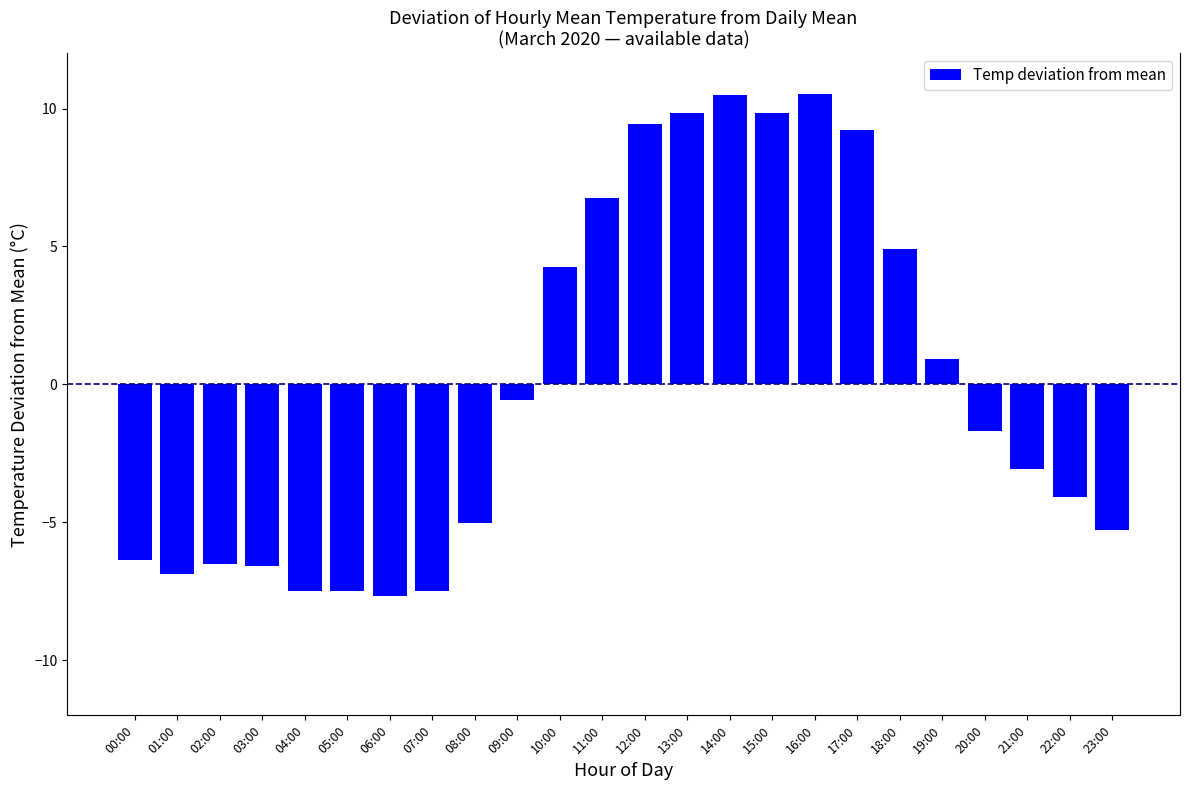

True or false: the data shows 4.3 at 10:00.

True